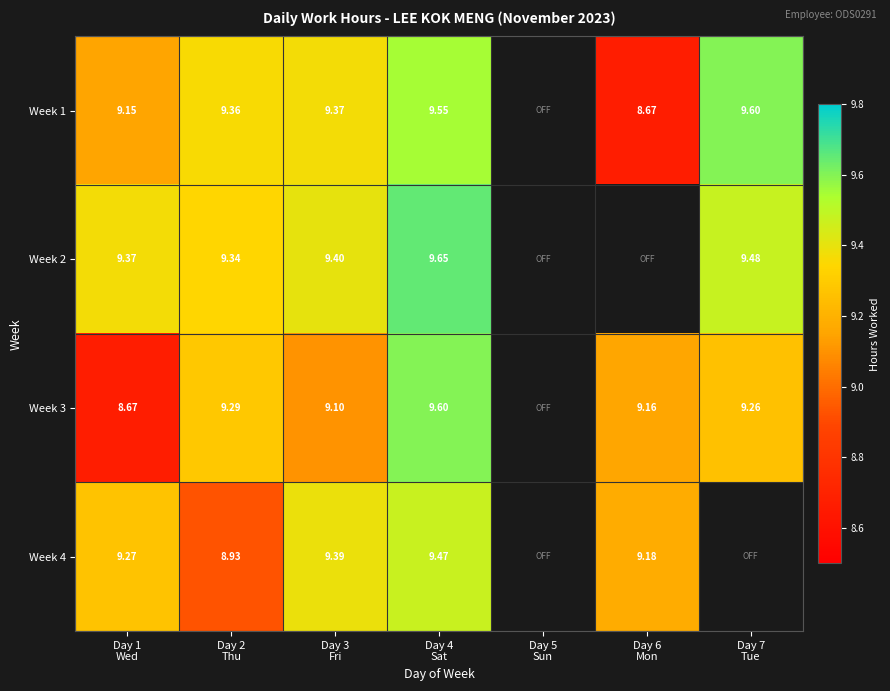

The Week 2 series shows 4.2 at Day 2 Thu. True or false?

False